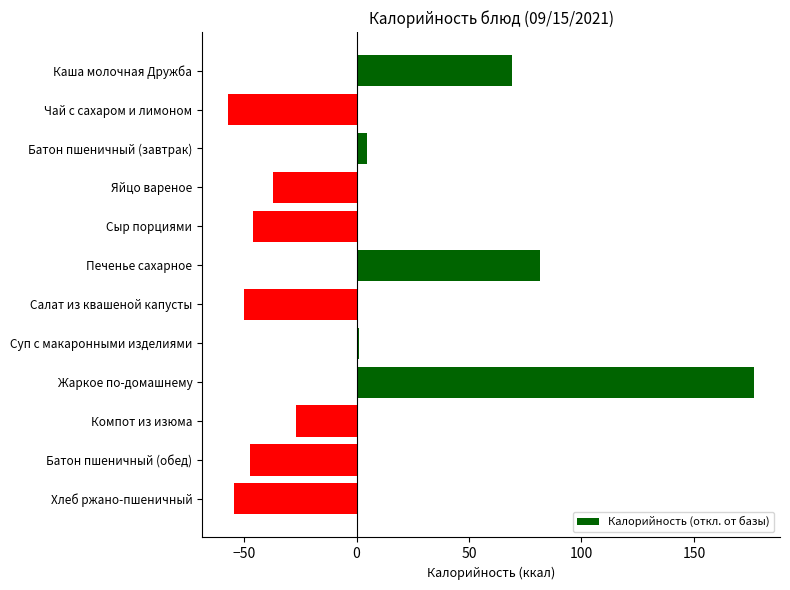

Reading top to bottom, what are all the values shown in this chart?

Каша молочная Дружба=69.0	Чай с сахаром и лимоном=-57.0	Батон пшеничный (завтрак)=4.8	Яйцо вареное=-37.0	Сыр порциями=-46.0	Печенье сахарное=81.4	Салат из квашеной капусты=-50.2	Суп с макаронными изделиями=1.2	Жаркое по-домашнему=176.6	Компот из изюма=-27.1	Батон пшеничный (обед)=-47.6	Хлеб ржано-пшеничный=-54.7